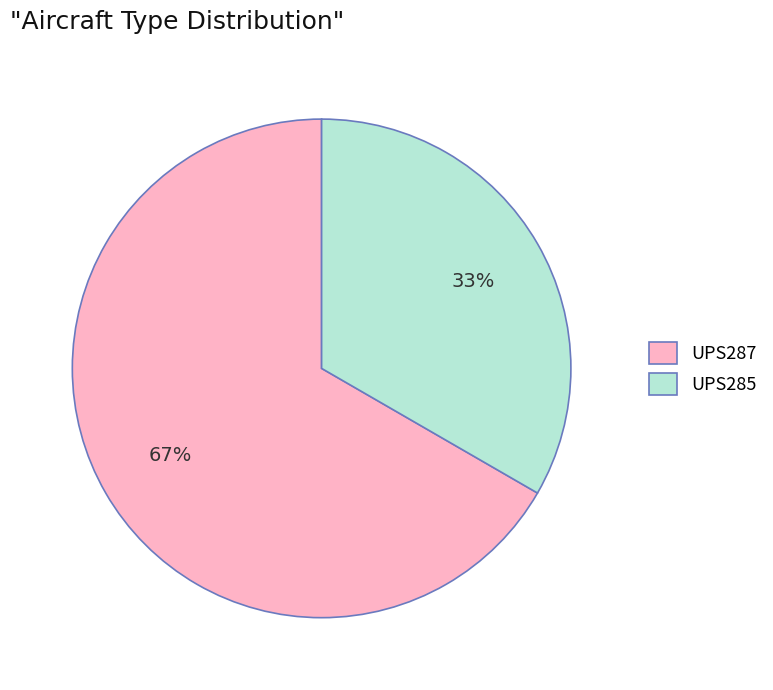

Is there a majority slice in this chart?

Yes